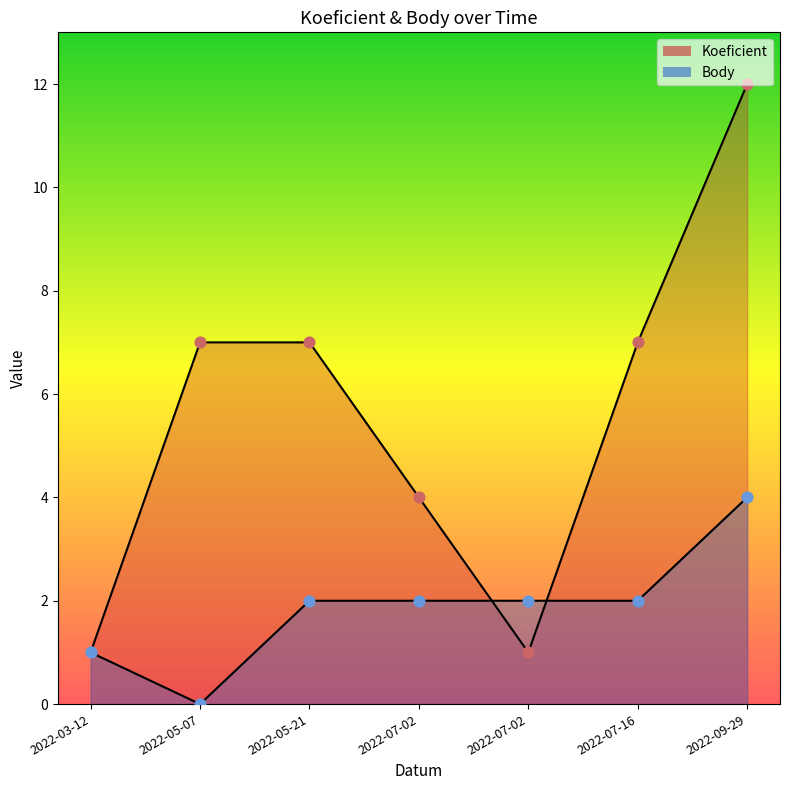

At how many categories does at least one series exceed 3?

5